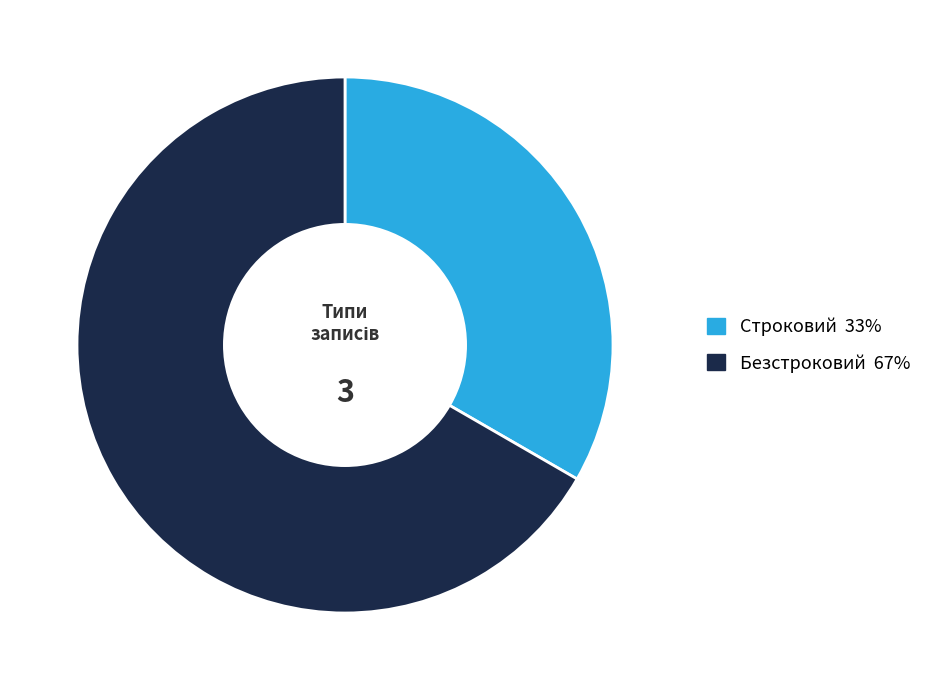

What is the ratio of the value at Строковий to the value at Безстроковий?

0.5